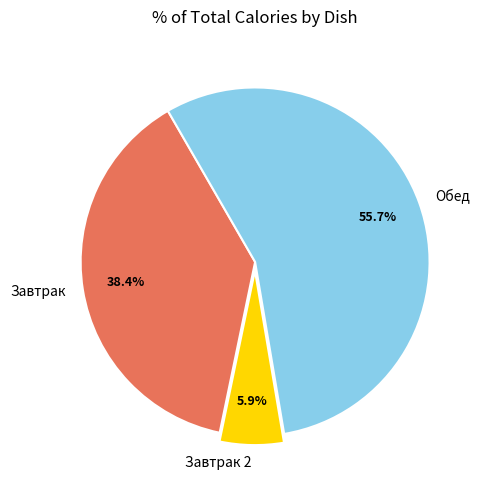

Is Обед the majority of the pie?

Yes